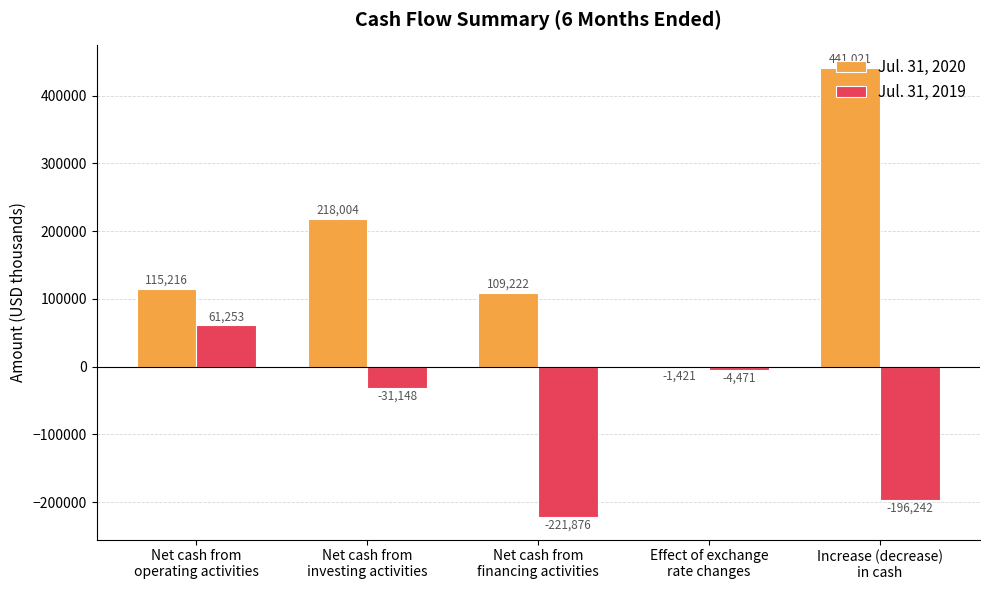

What is the sum of all Jul. 31, 2020 values?

882042